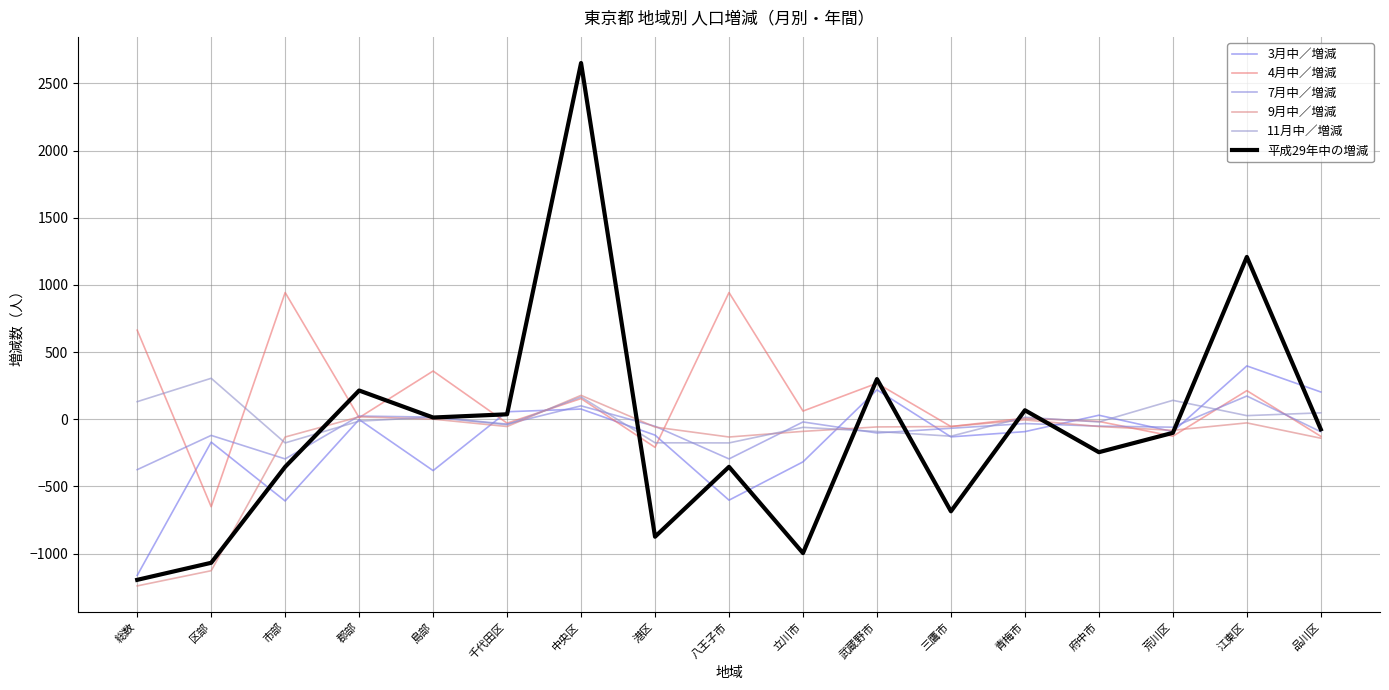

The value of 11月中／増減 at 郡部 is -14. True or false?

True